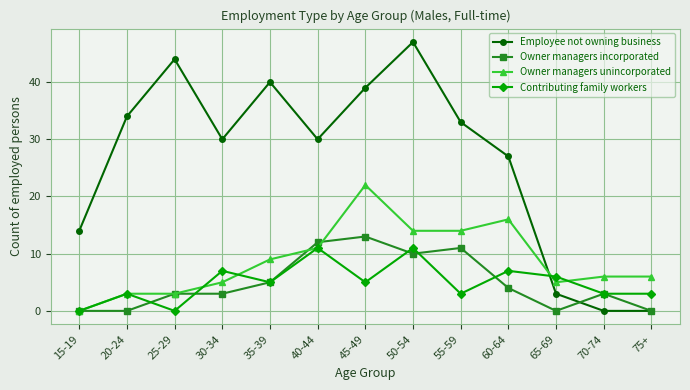

Rank the series by their maximum value, from lowest to highest.

Contributing family workers, Owner managers incorporated, Owner managers unincorporated, Employee not owning business